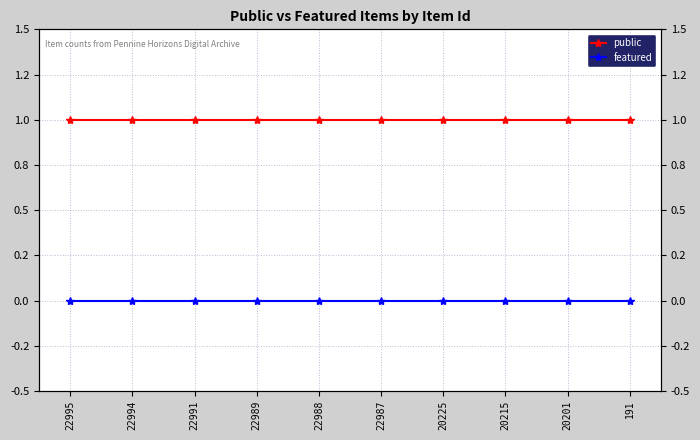

Reading left to right, transcribe all the data shown in this chart.

public: 1	1	1	1	1	1	1	1	1	1
featured: 0	0	0	0	0	0	0	0	0	0